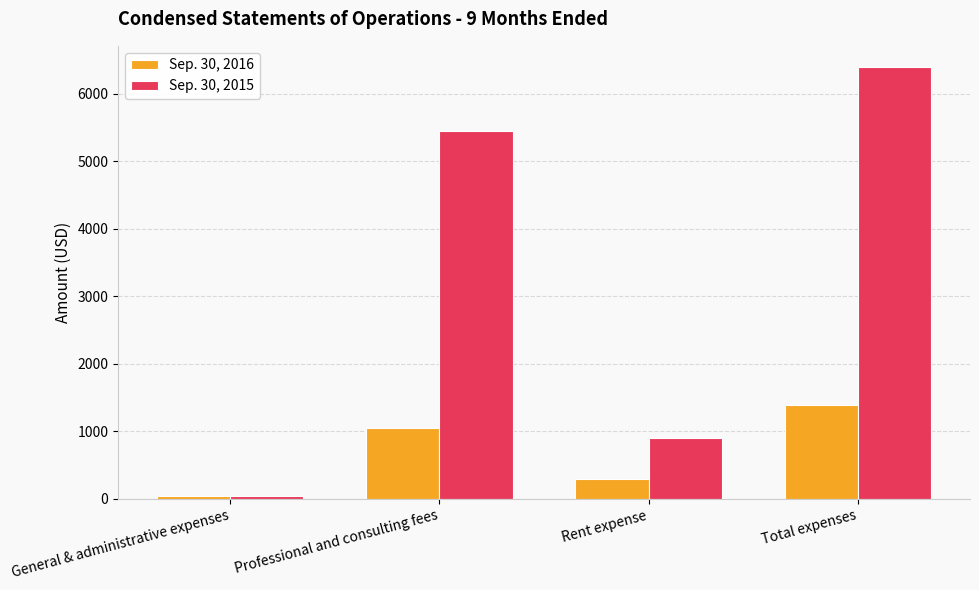

Is it true that Sep. 30, 2015 equals 900 at Rent expense?

True